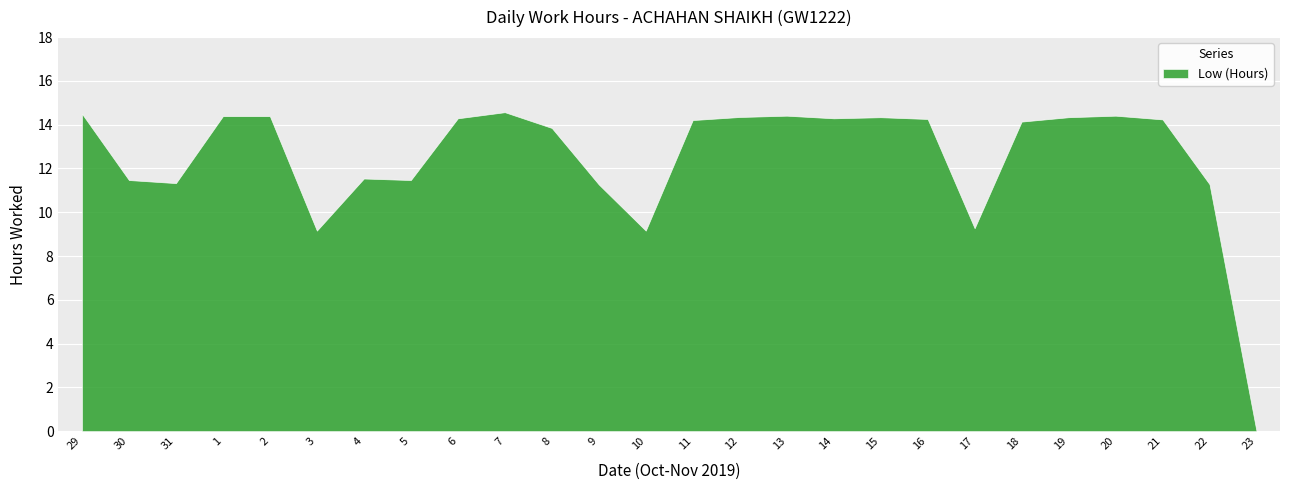

Which label corresponds to the smallest value in the chart?

23